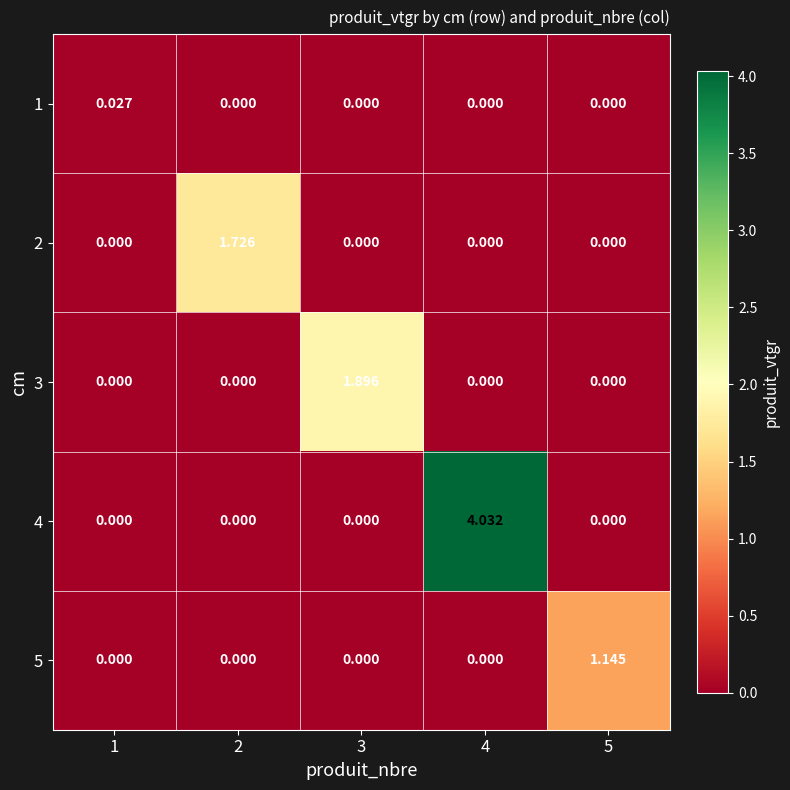

Is the value of 5 at 4 greater than the value of 4 at 4?

No